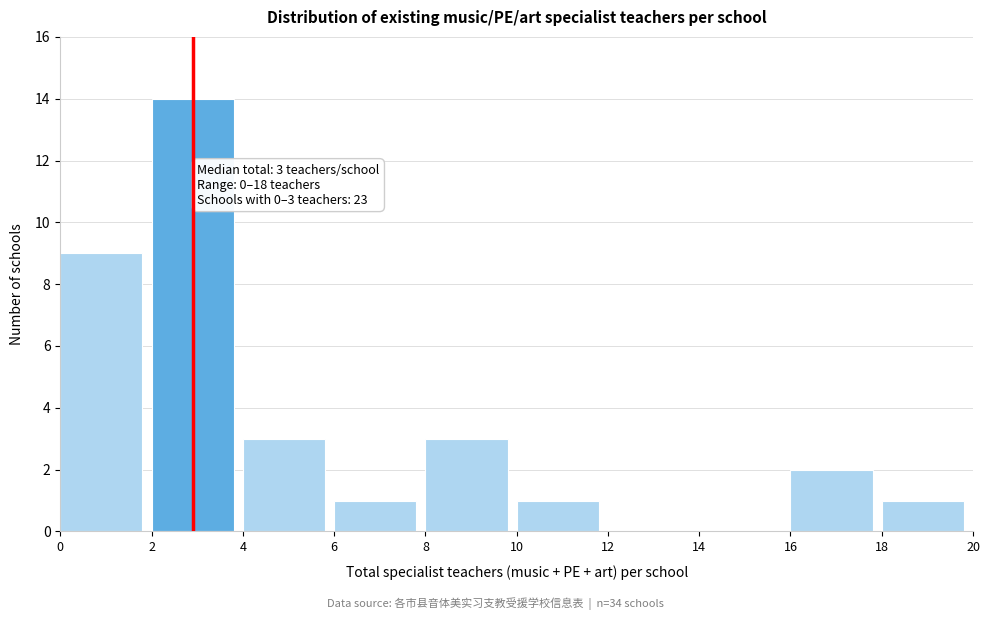

Which range on the x-axis has the tallest bar?

2 to 4